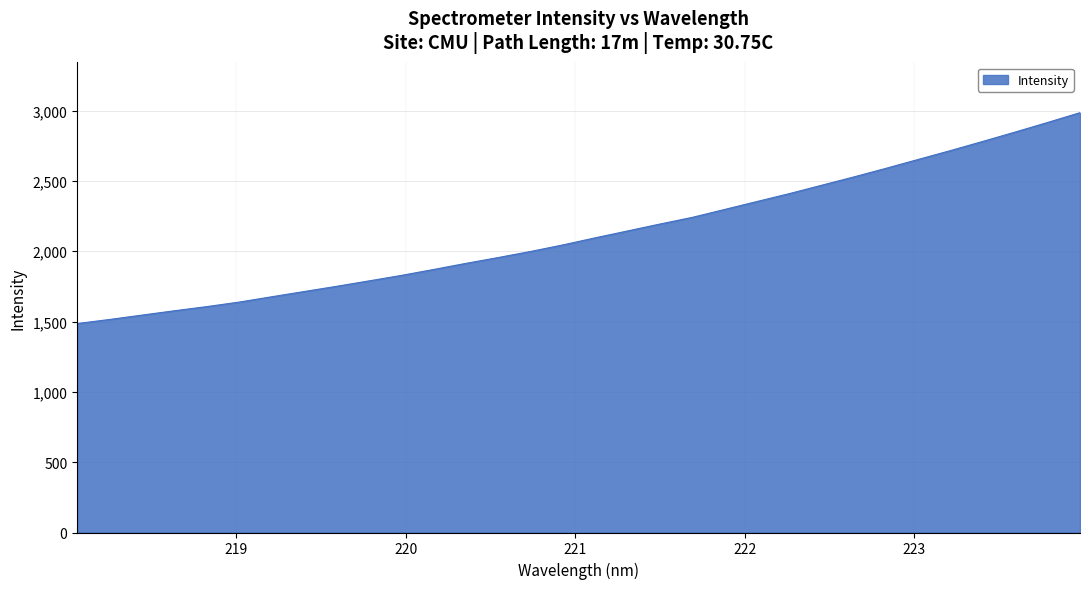

What is the minimum value shown in the chart?

1485.4